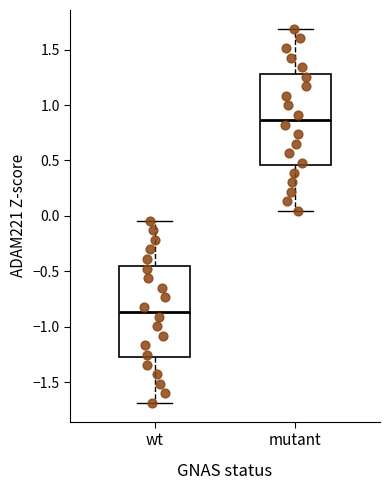

Which box's median line is the lowest?

wt